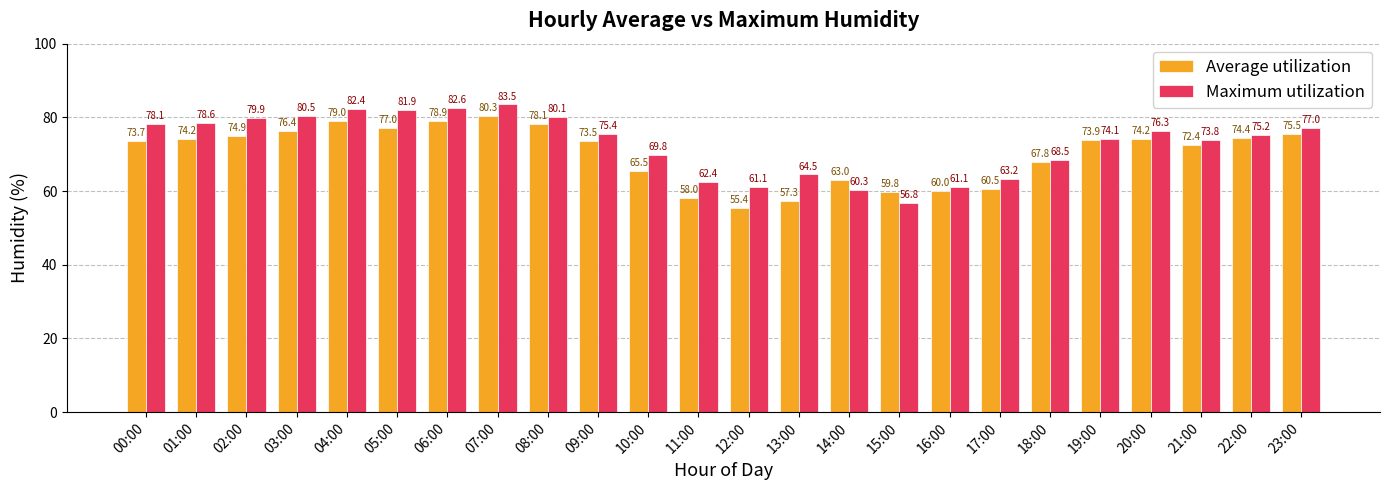

Is it true that Maximum utilization equals 26.1 at 17:00?

False